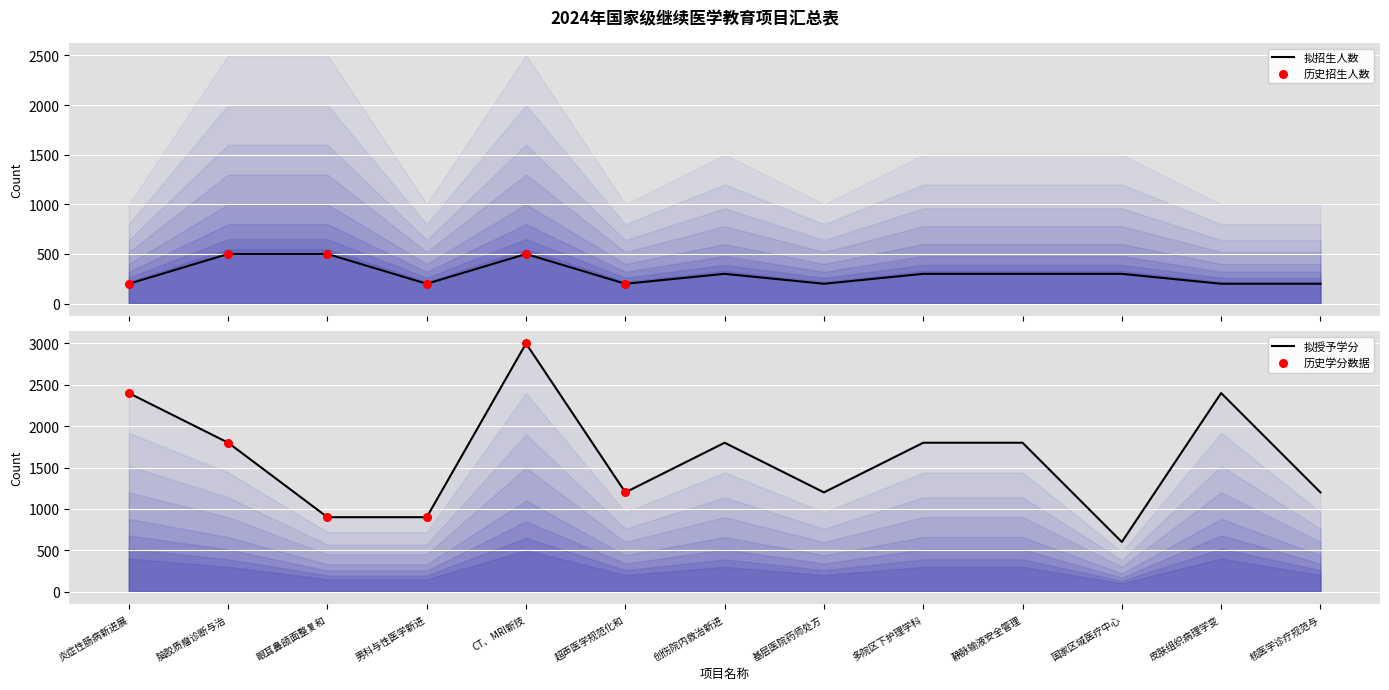

Which series has the largest total across all categories?

拟授予学分